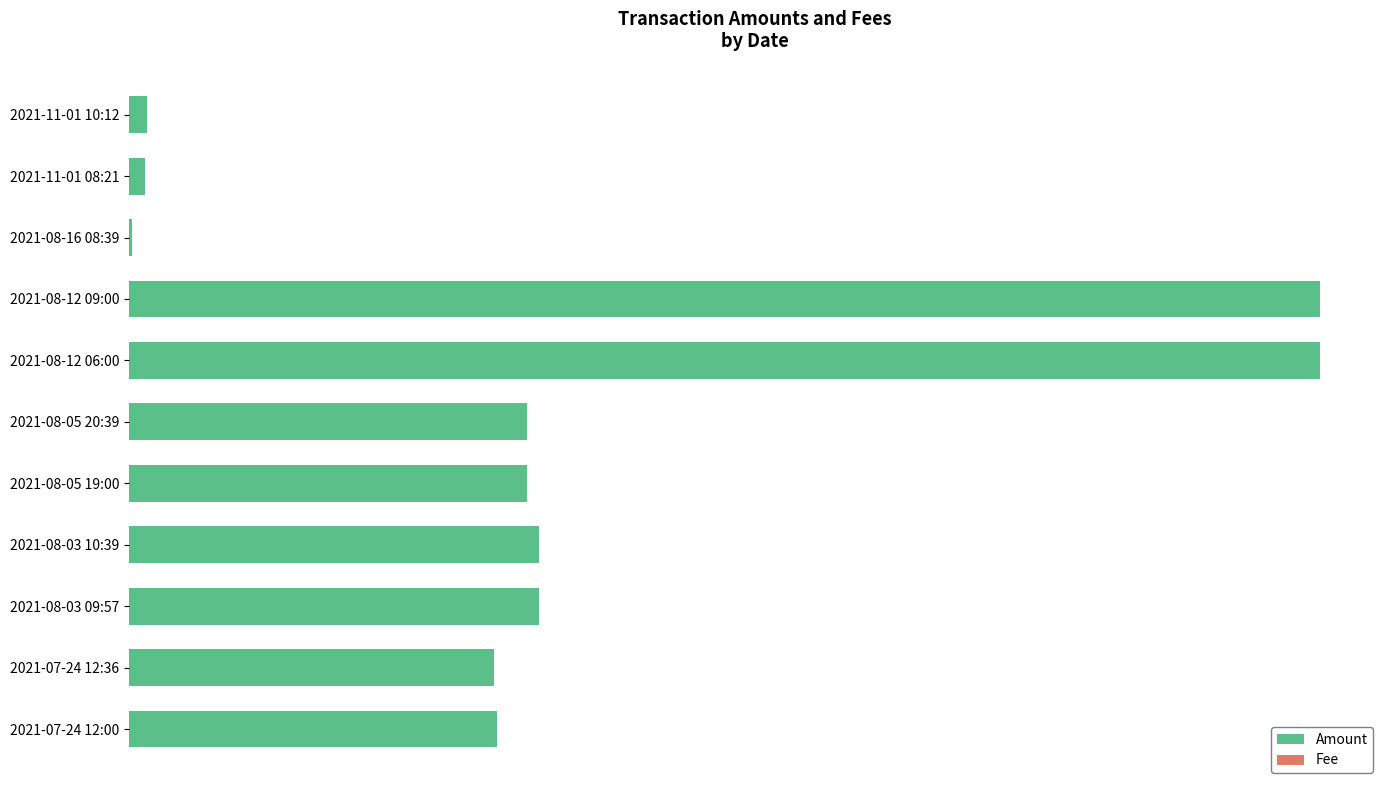

What is the sum of all Fee values?

0.2